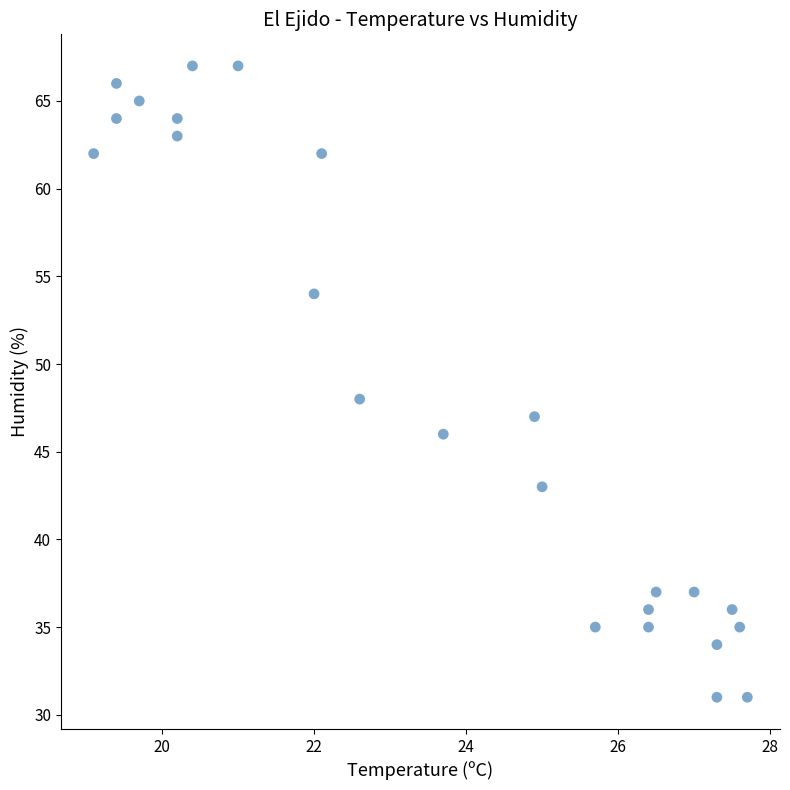

What Y value in the scatter plot is closest to 49?

48